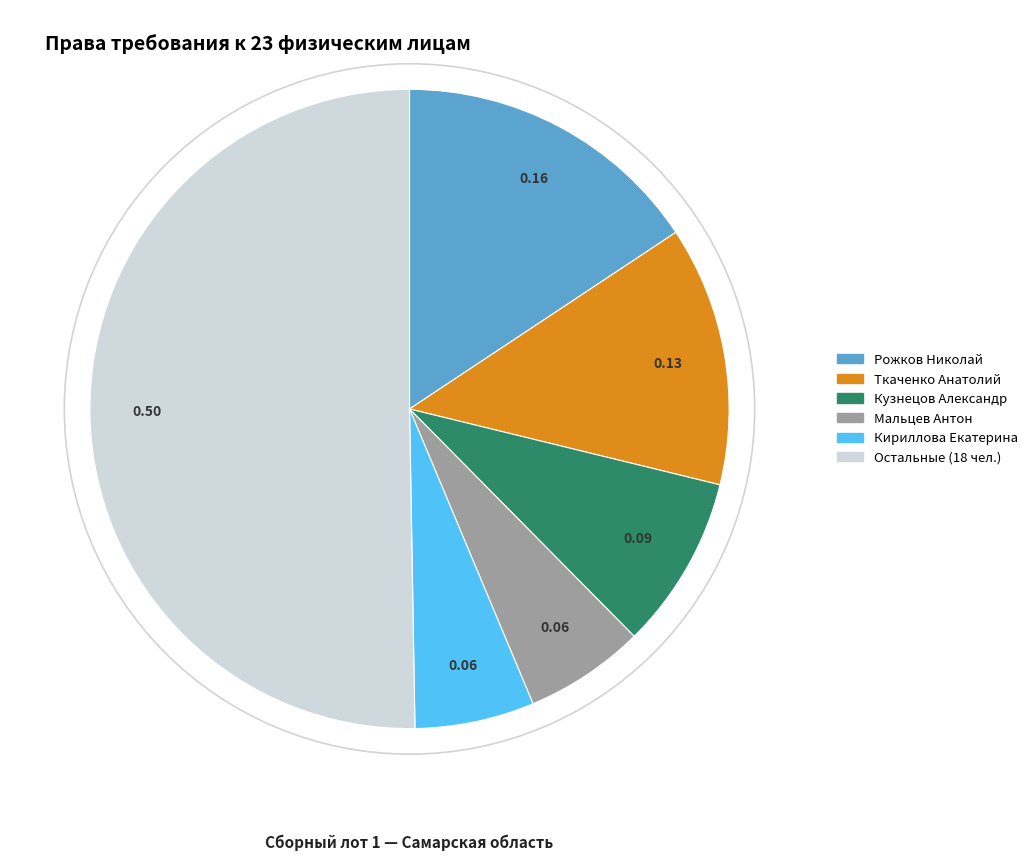

Count the number of slices in the pie.

6